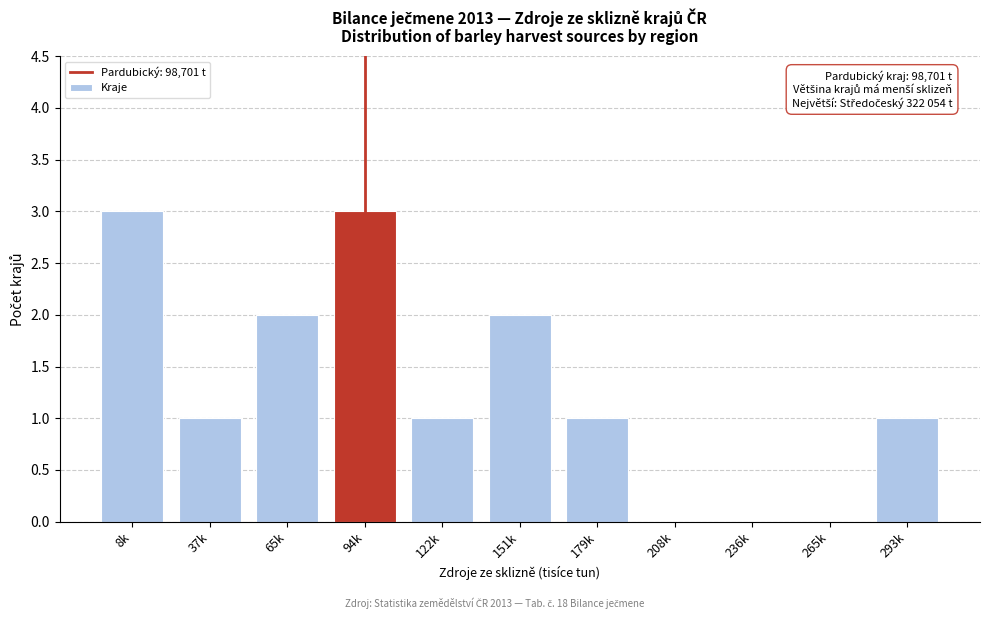

Reading right to left, transcribe all the data shown in this chart.

293k=1	265k=0	236k=0	208k=0	179k=1	151k=2	122k=1	94k=3	65k=2	37k=1	8k=3